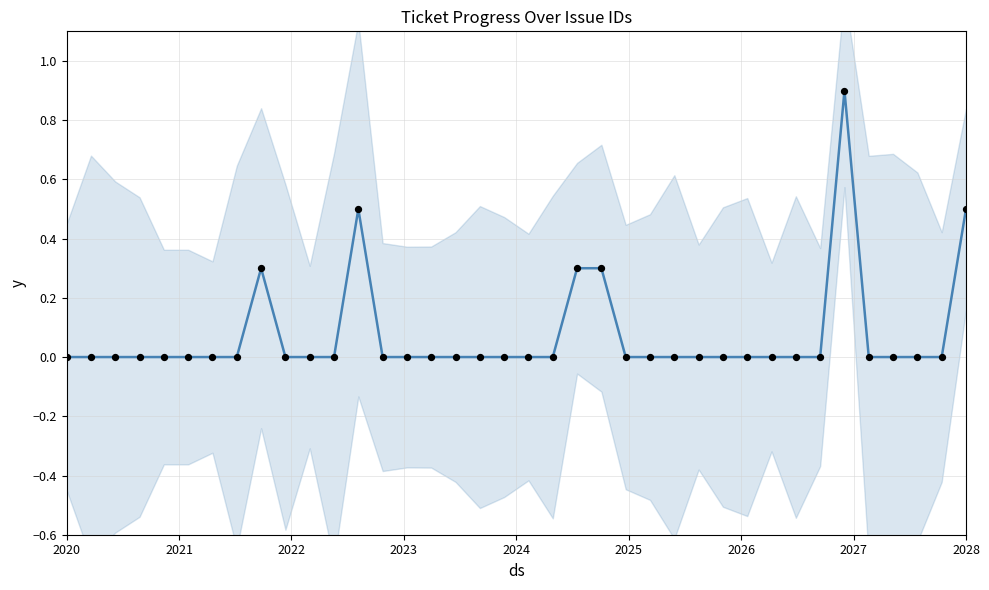

Which series has the largest total across all categories?

trend